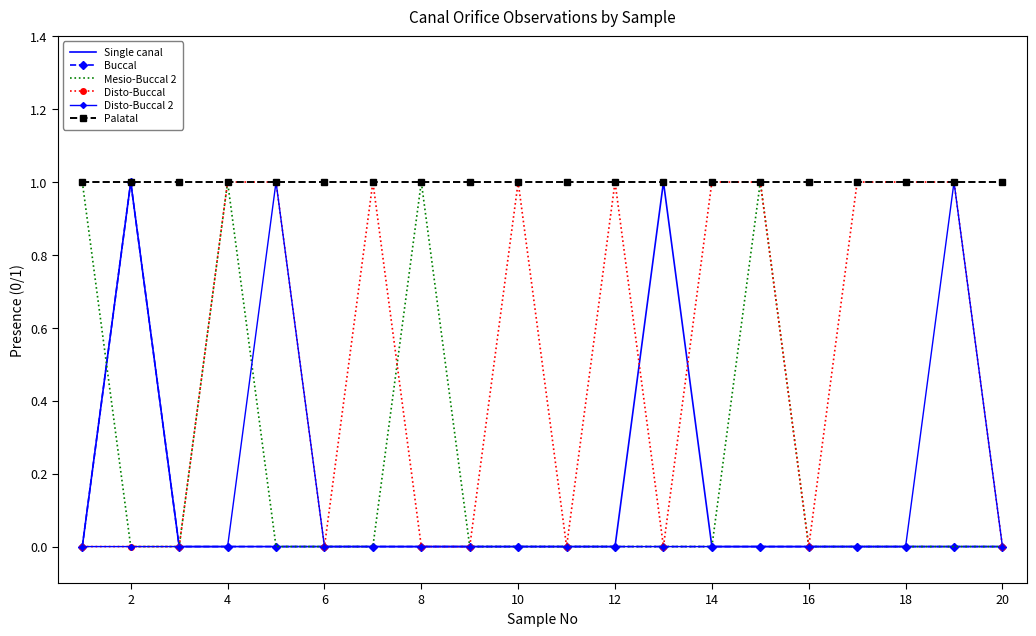

True or false: Disto-Buccal 2 has more than 1 interior local peaks.

True